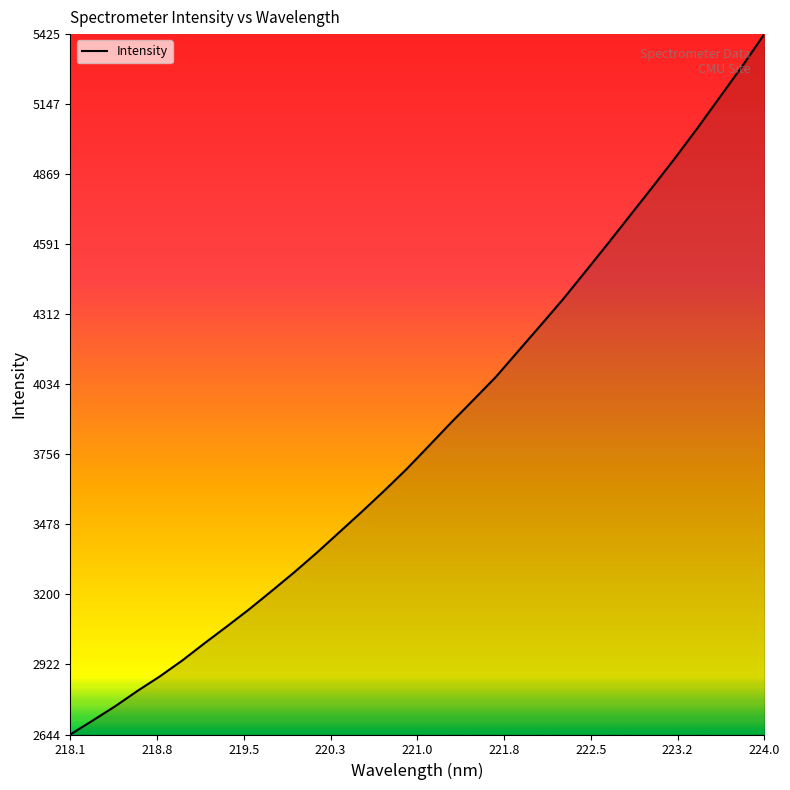

What is the difference between the maximum and minimum values?

2781.2